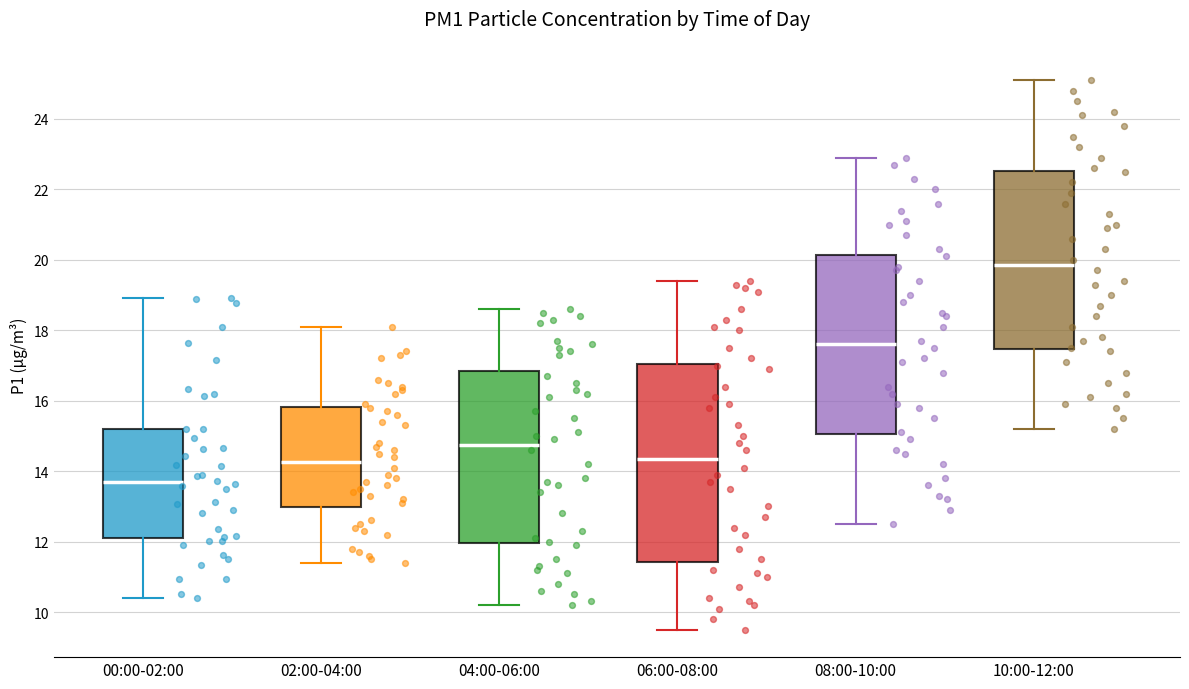

Reading left to right, read every box against the y-axis: the position of its median line, the range the box covers, and the ends of its whiskers. The values are not printed on the chart, so give them approximately, as read against the axis.

00:00-02:00: median 13.6, box 12.2 to 15.2, whiskers 10.4 to 19.0
02:00-04:00: median 14.2, box 13.0 to 15.8, whiskers 11.4 to 18.2
04:00-06:00: median 14.8, box 12.0 to 16.8, whiskers 10.2 to 18.6
06:00-08:00: median 14.4, box 11.4 to 17.0, whiskers 9.6 to 19.4
08:00-10:00: median 17.6, box 15.0 to 20.2, whiskers 12.6 to 23.0
10:00-12:00: median 19.8, box 17.4 to 22.6, whiskers 15.2 to 25.2